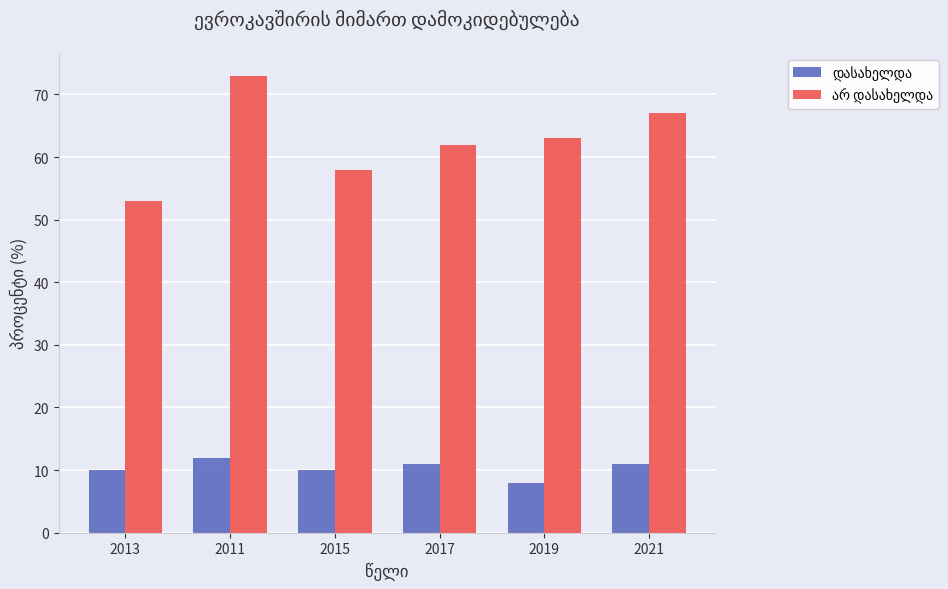

What is the maximum value shown in the chart?

73